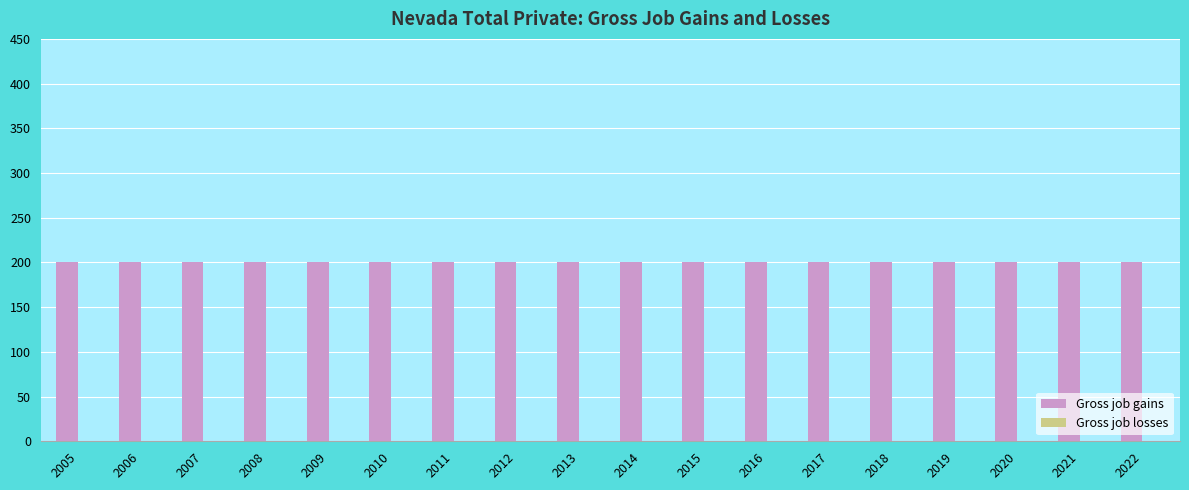

What is the value of the Gross job gains bar at the 15th from the left?

200